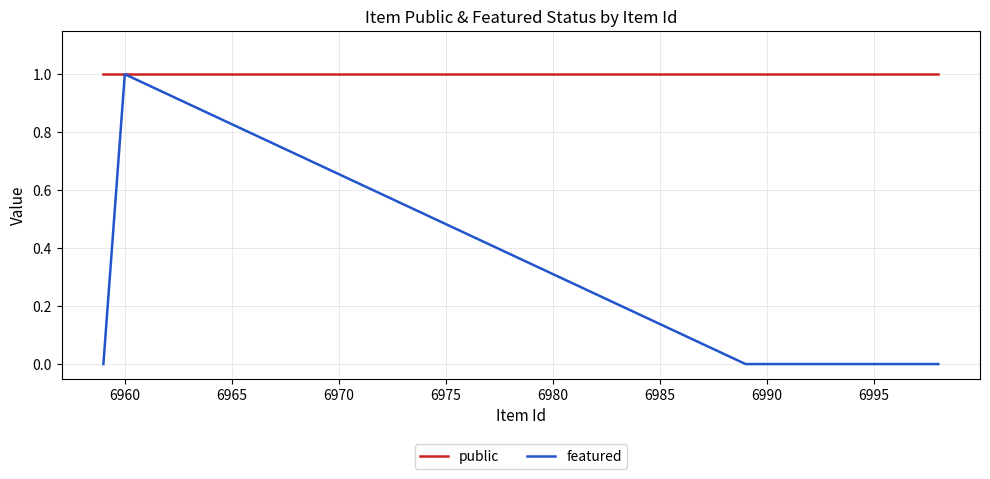

How many lines are shown in the chart?

2